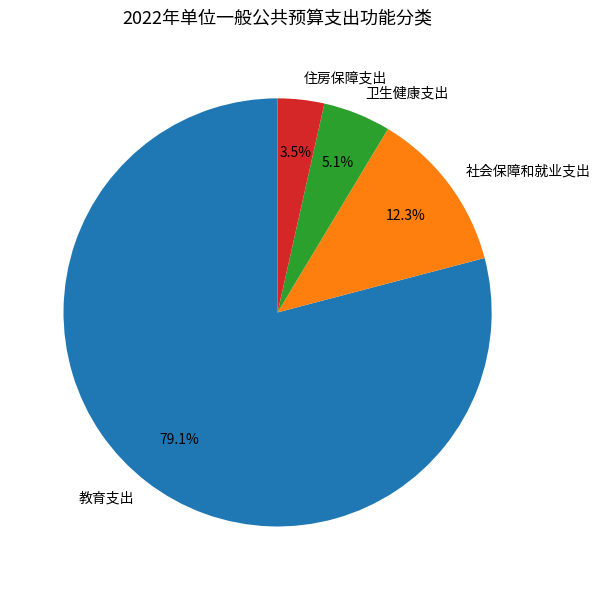

To the nearest percent, what portion does 社会保障和就业支出 represent?

12%